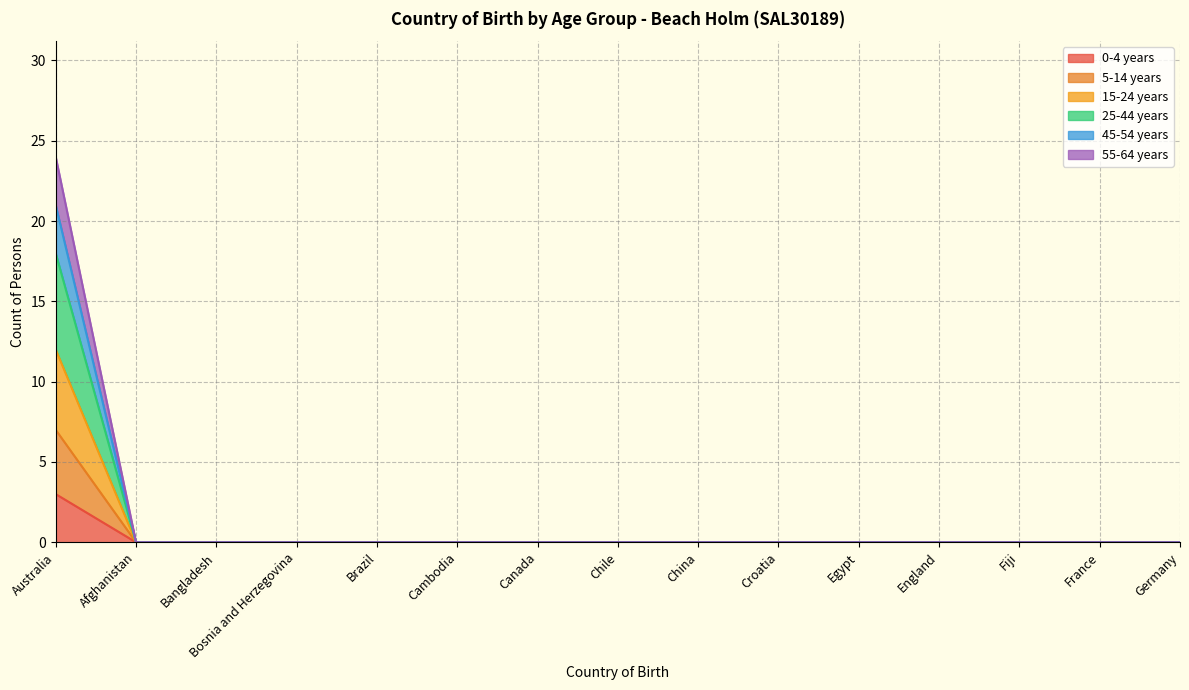

What is the label of the 12th point from the right?

Bosnia and Herzegovina